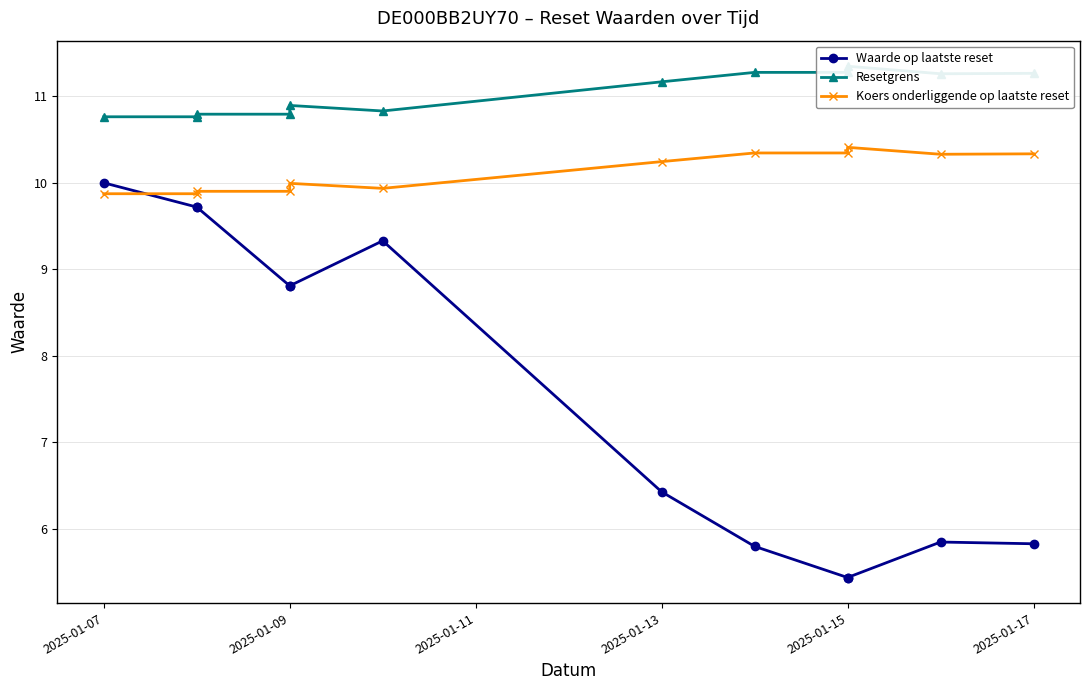

Rank the series by their maximum value, from lowest to highest.

Waarde op laatste reset, Koers onderliggende op laatste reset, Resetgrens